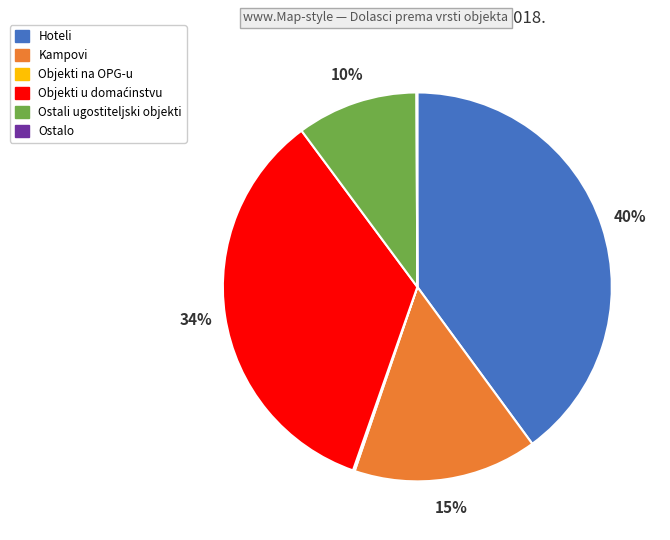

Between Kampovi and Hoteli, which is larger?

Hoteli